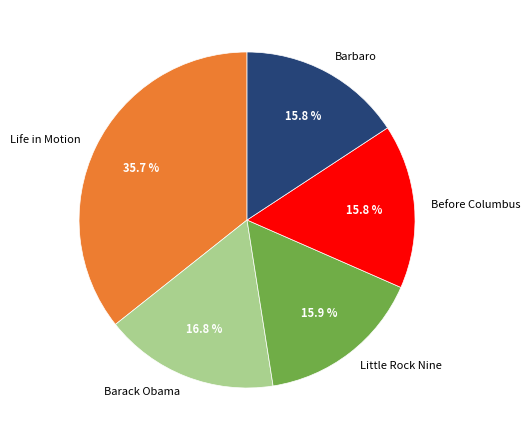

Which slice is the largest?

Life in Motion